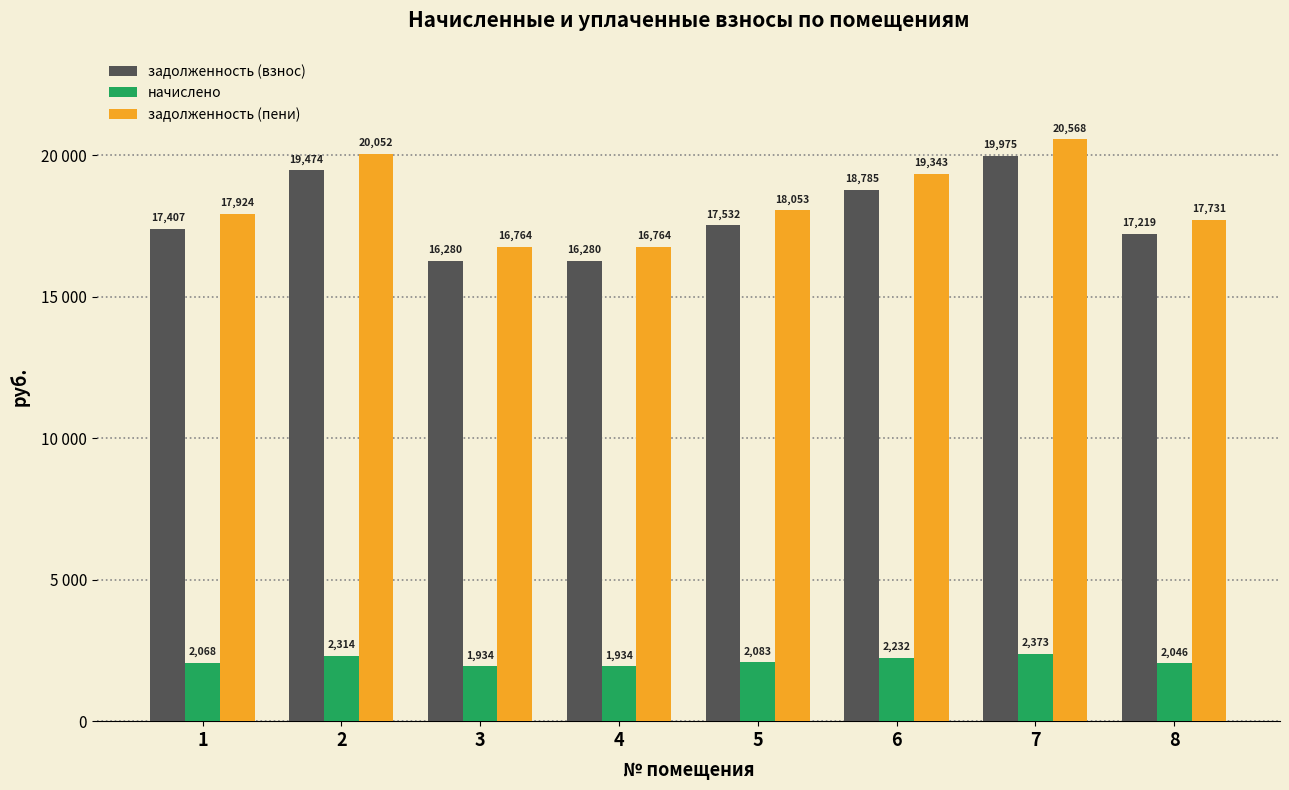

What is the smallest value displayed?

1934.4